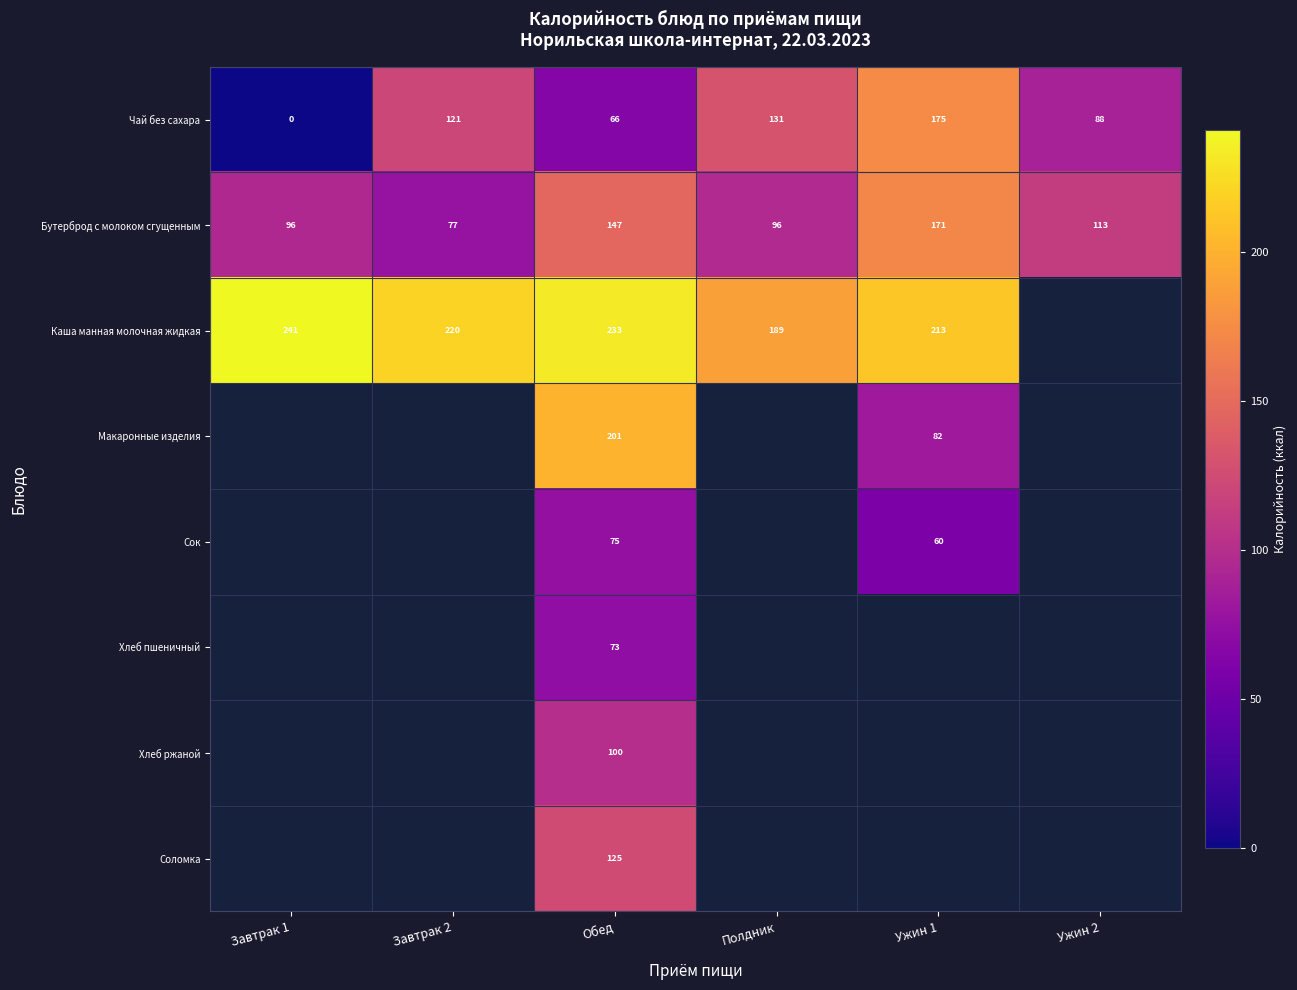

How many categories are shown in the chart?

6